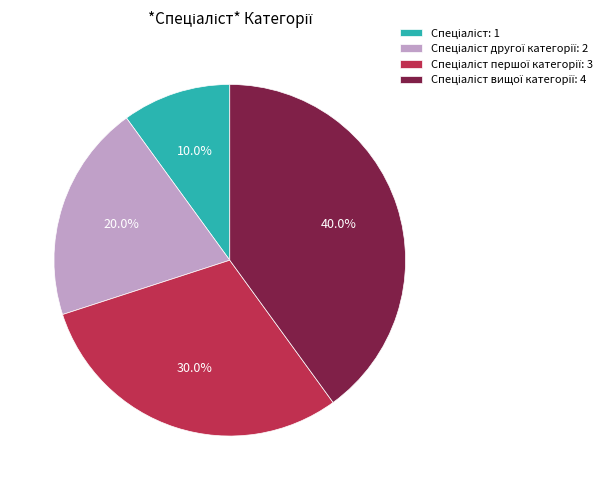

Is there a majority slice in this chart?

No